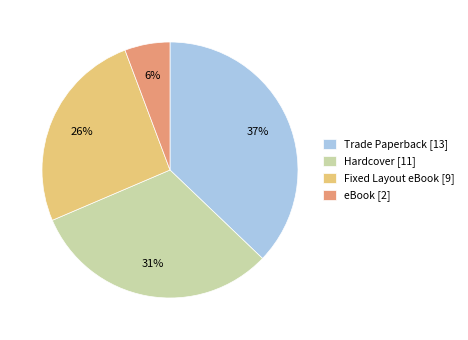

Is the sum of Fixed Layout eBook and Trade Paperback greater than half?

Yes